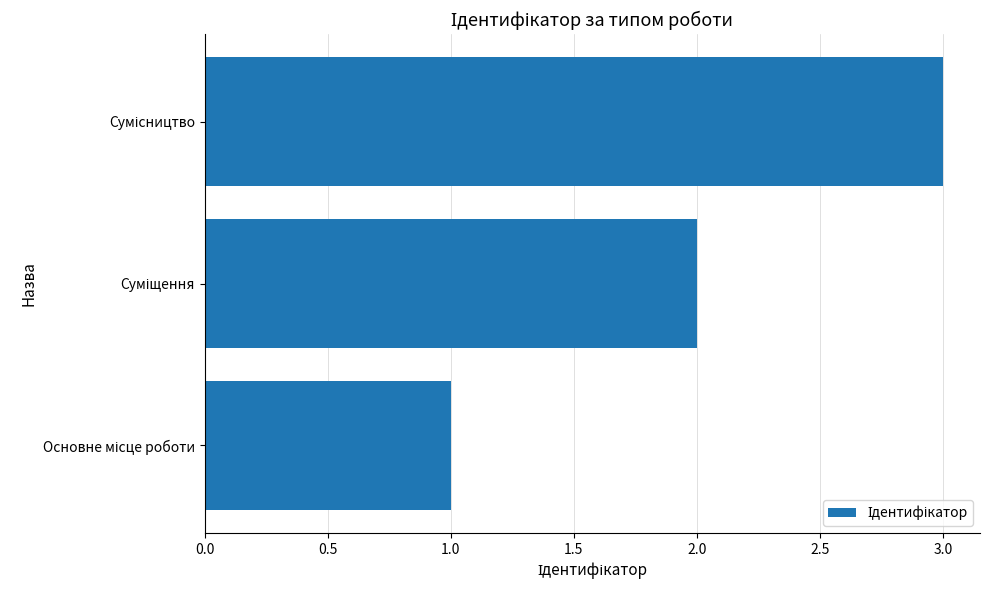

What is the maximum value shown in the chart?

3